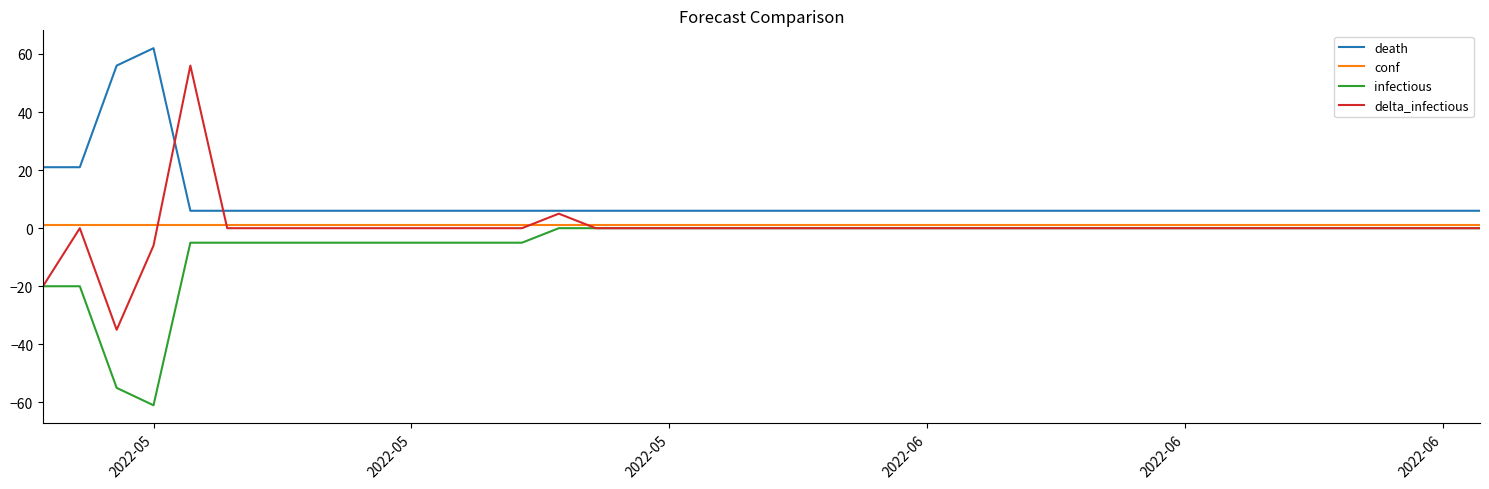

At how many categories does at least one series exceed 8?

5